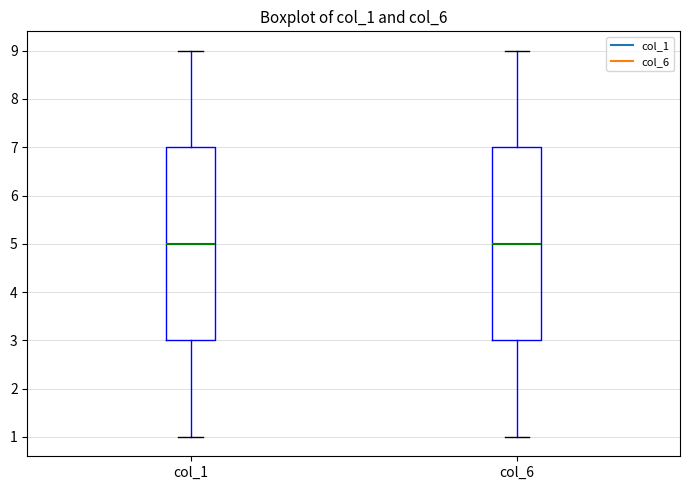

Reading left to right, read every box against the y-axis: the position of its median line, the range the box covers, and the ends of its whiskers. The values are not printed on the chart, so give them approximately, as read against the axis.

col_1: median 5, box 3 to 7, whiskers 1 to 9
col_6: median 5, box 3 to 7, whiskers 1 to 9